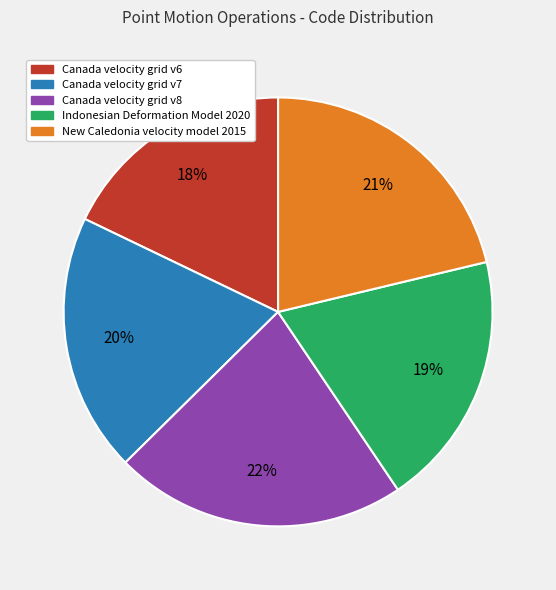

To the nearest percent, what is the combined percentage of Canada velocity grid v8 and Canada velocity grid v6?

40%